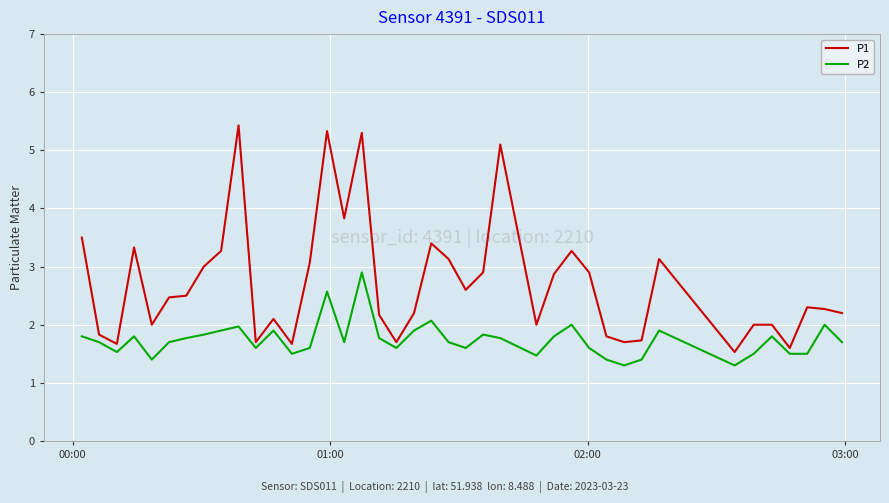

Rank the series by their maximum value, from highest to lowest.

P1, P2